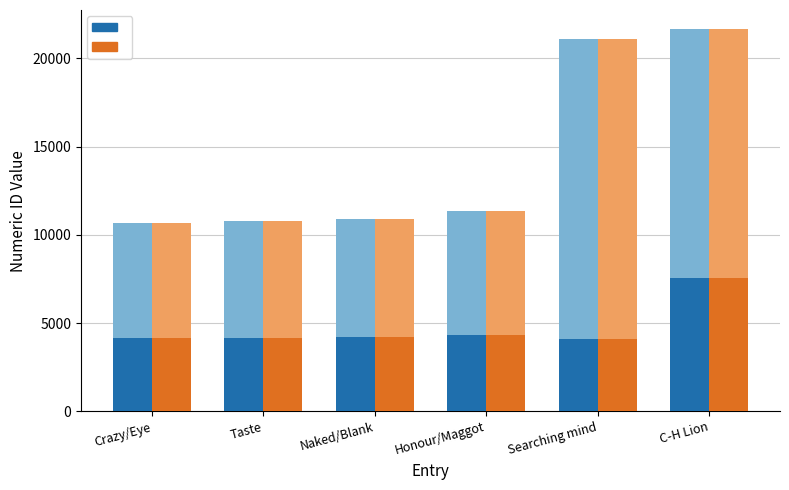

The work_id series shows 4204 at Naked/Blank. True or false?

True